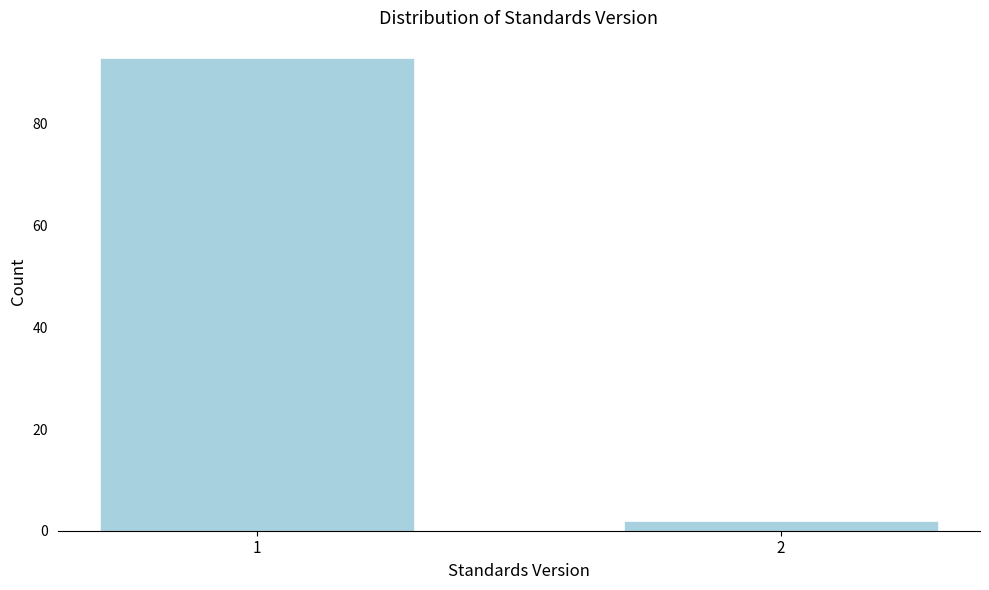

Reading left to right, transcribe all the data shown in this chart.

93	2